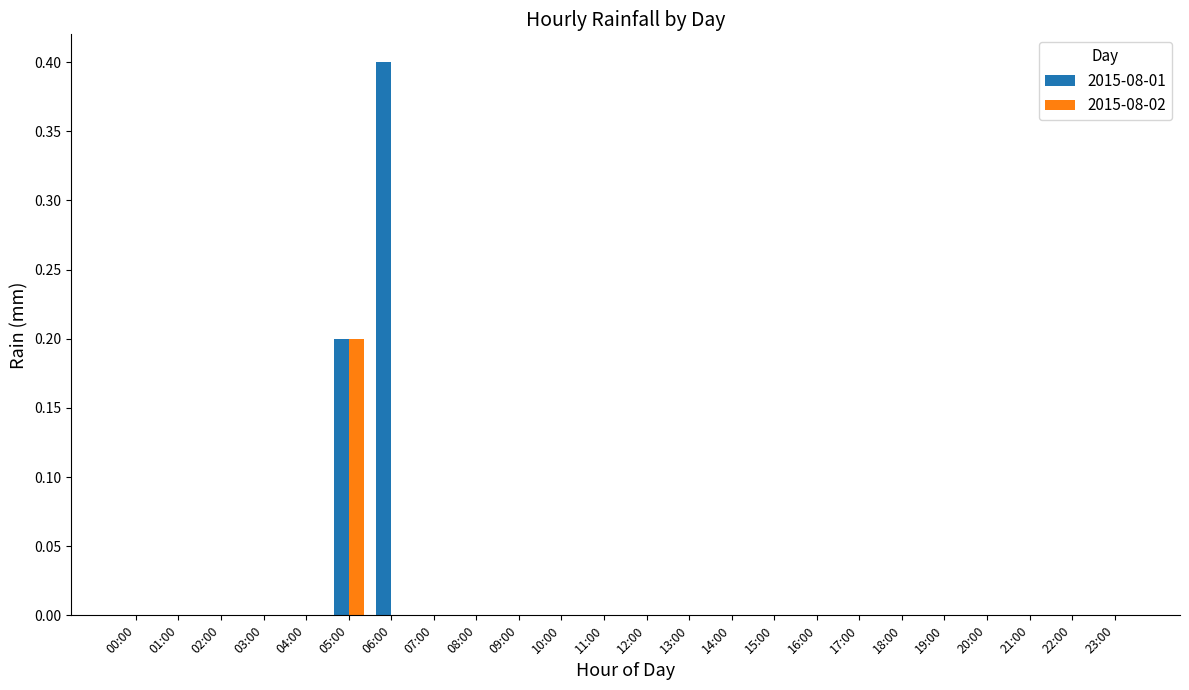

Is it true that 2015-08-01 equals 0.2 at 16:00?

False